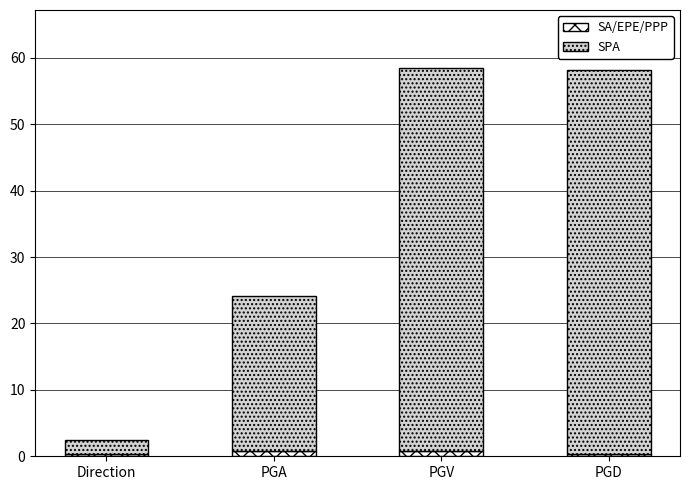

What is the sum of all SA/EPE/PPP values?

2.5